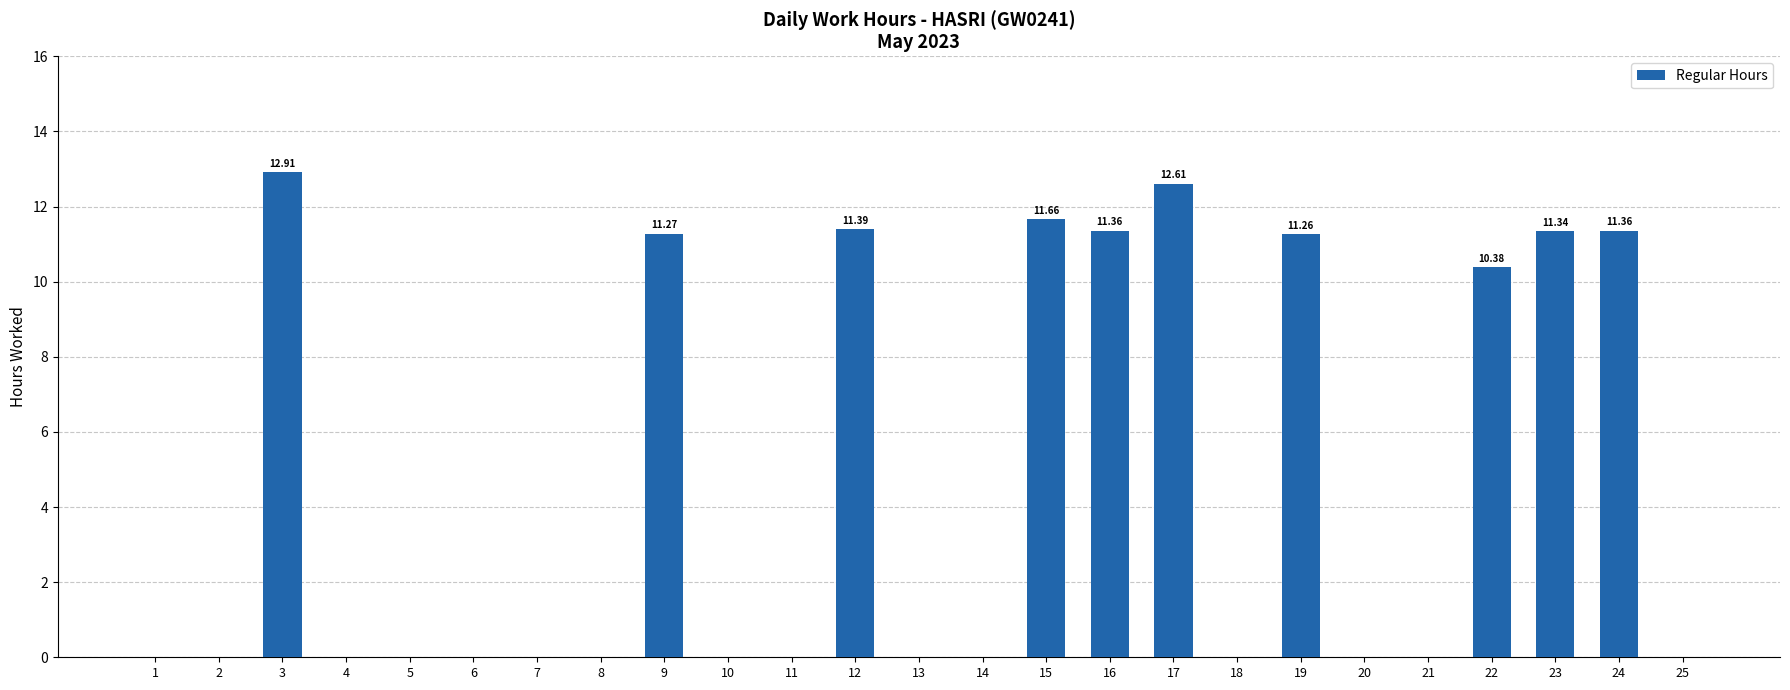

What is the greatest value displayed?

12.9